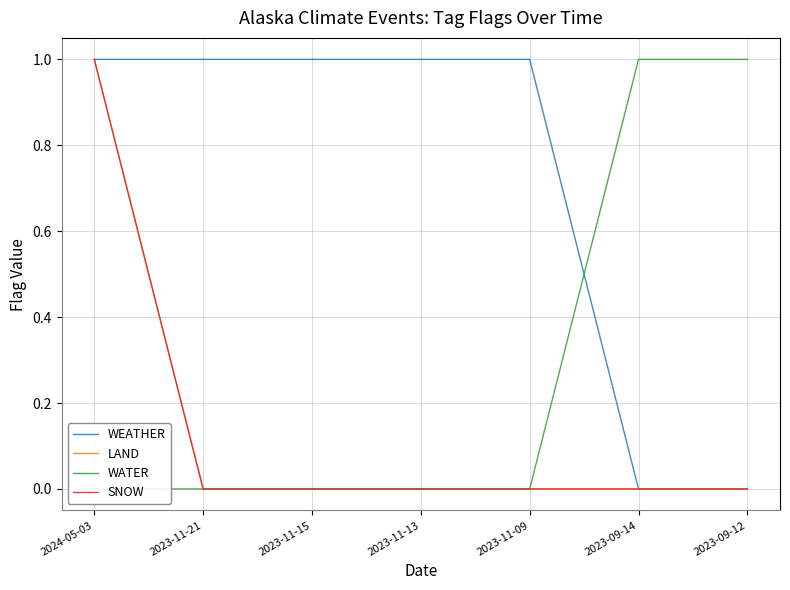

What is the total value across all series at 2024-05-03?

3.0